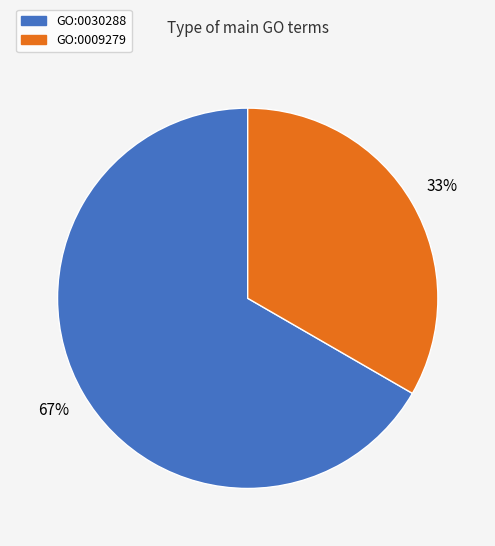

Count the number of slices in the pie.

2